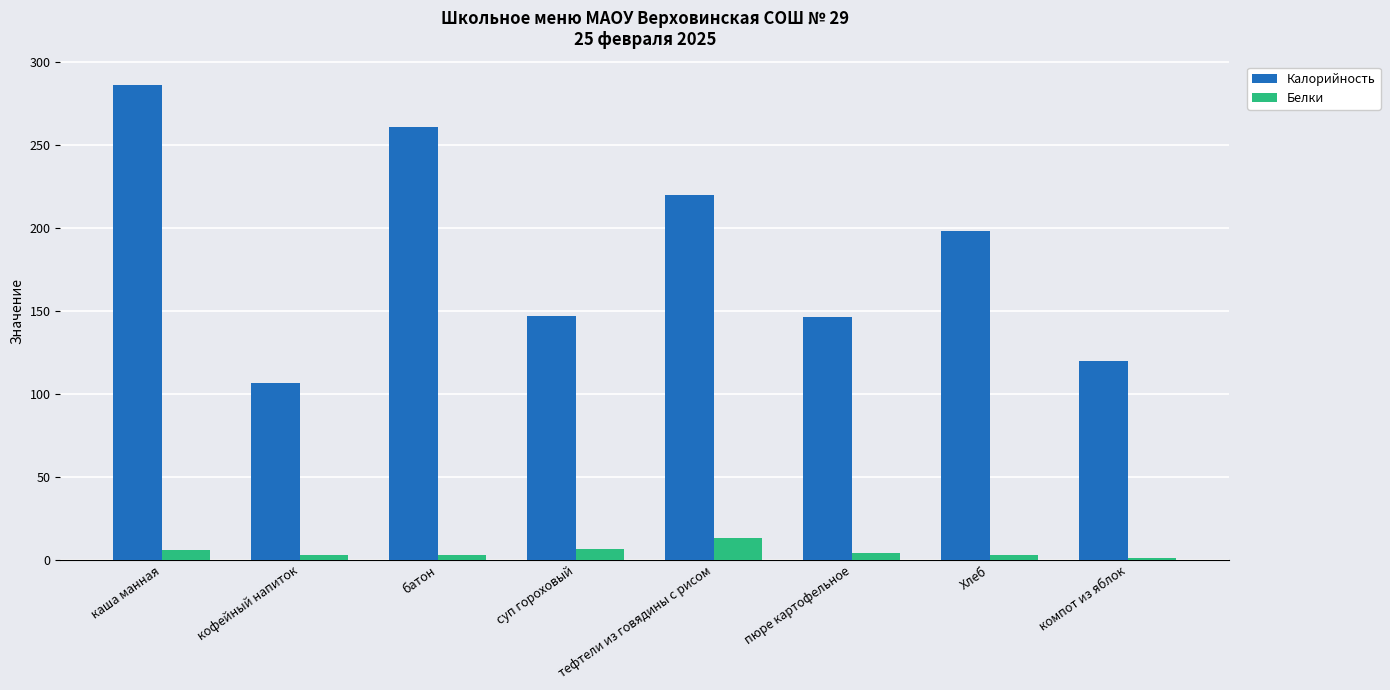

The Калорийность series shows 71.2 at пюре картофельное. True or false?

False